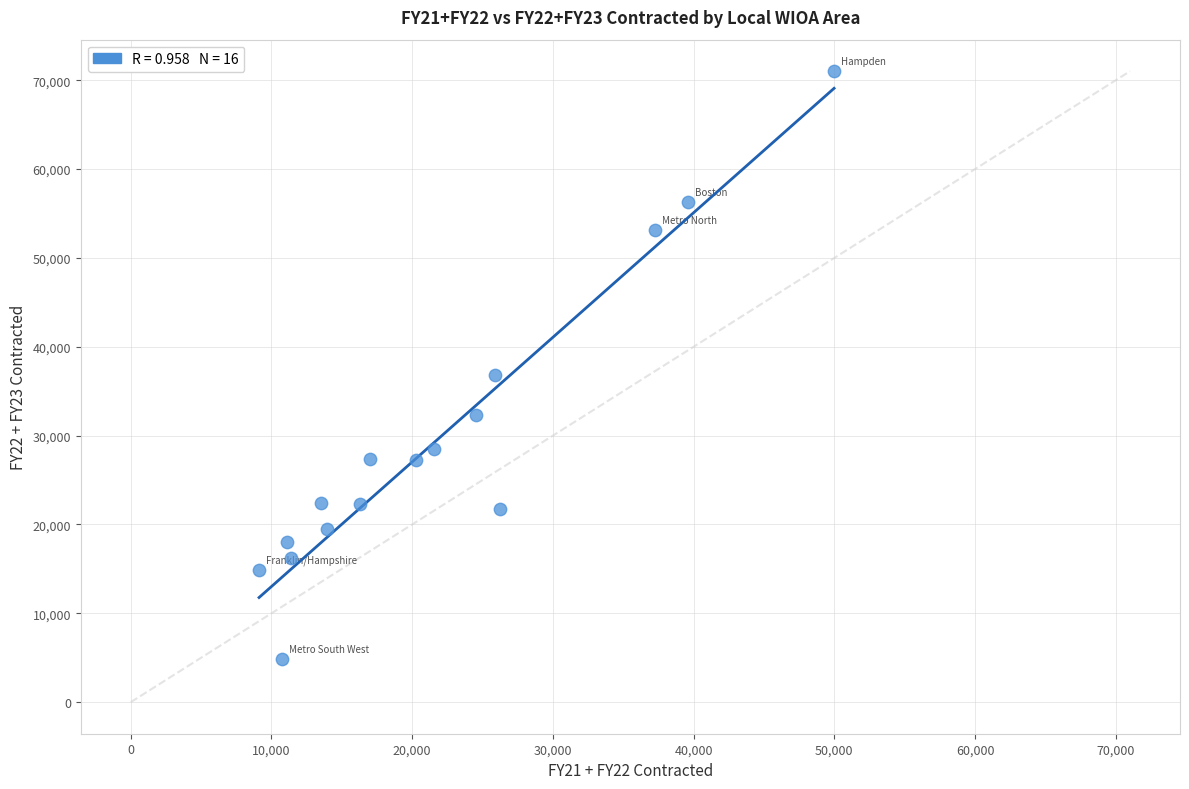

What Y value in the scatter plot is closest to 37933?

36841.3